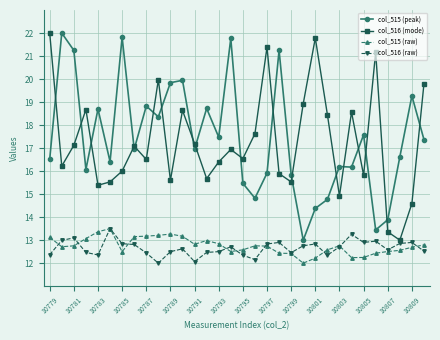

What is the highest value of the col_516 (mode) series?

22.0